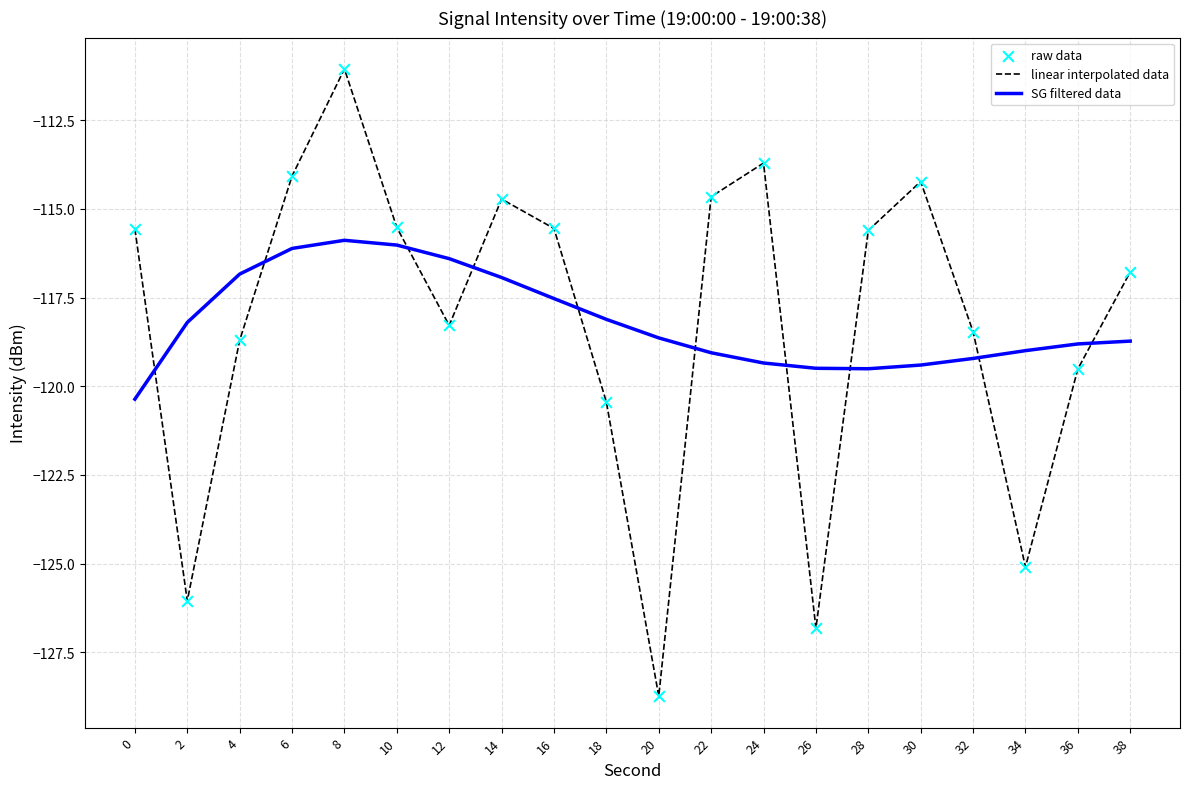

What is the total value across all series at 36?

-238.3